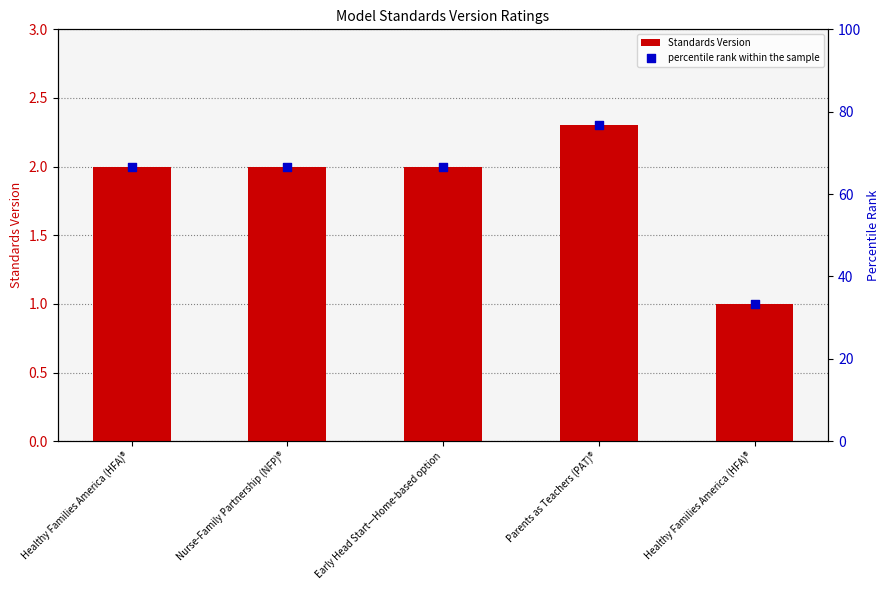

Which series reaches the maximum Y coordinate?

percentile rank within the sample